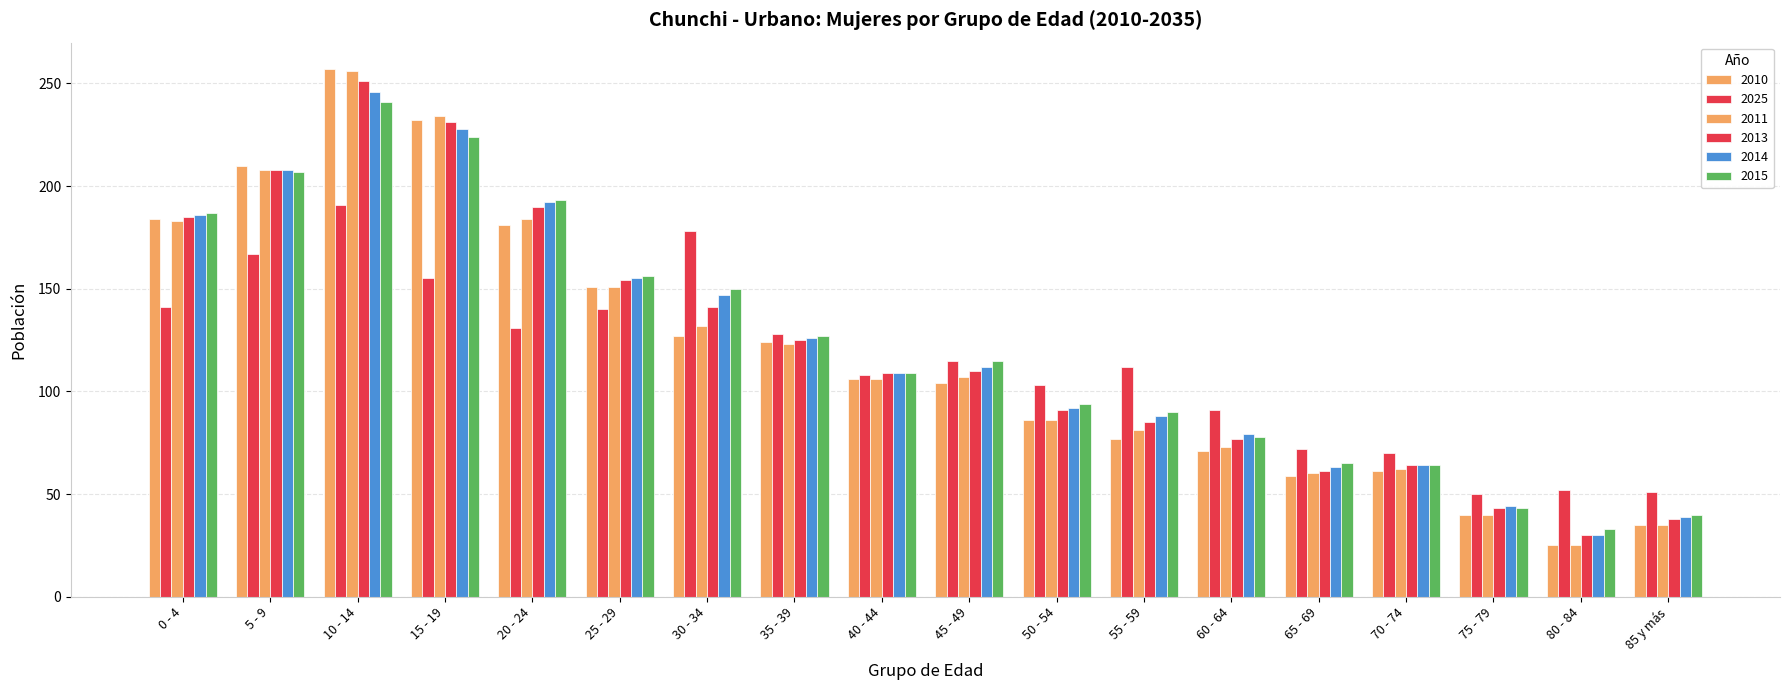

How many bars are there in each group?

6